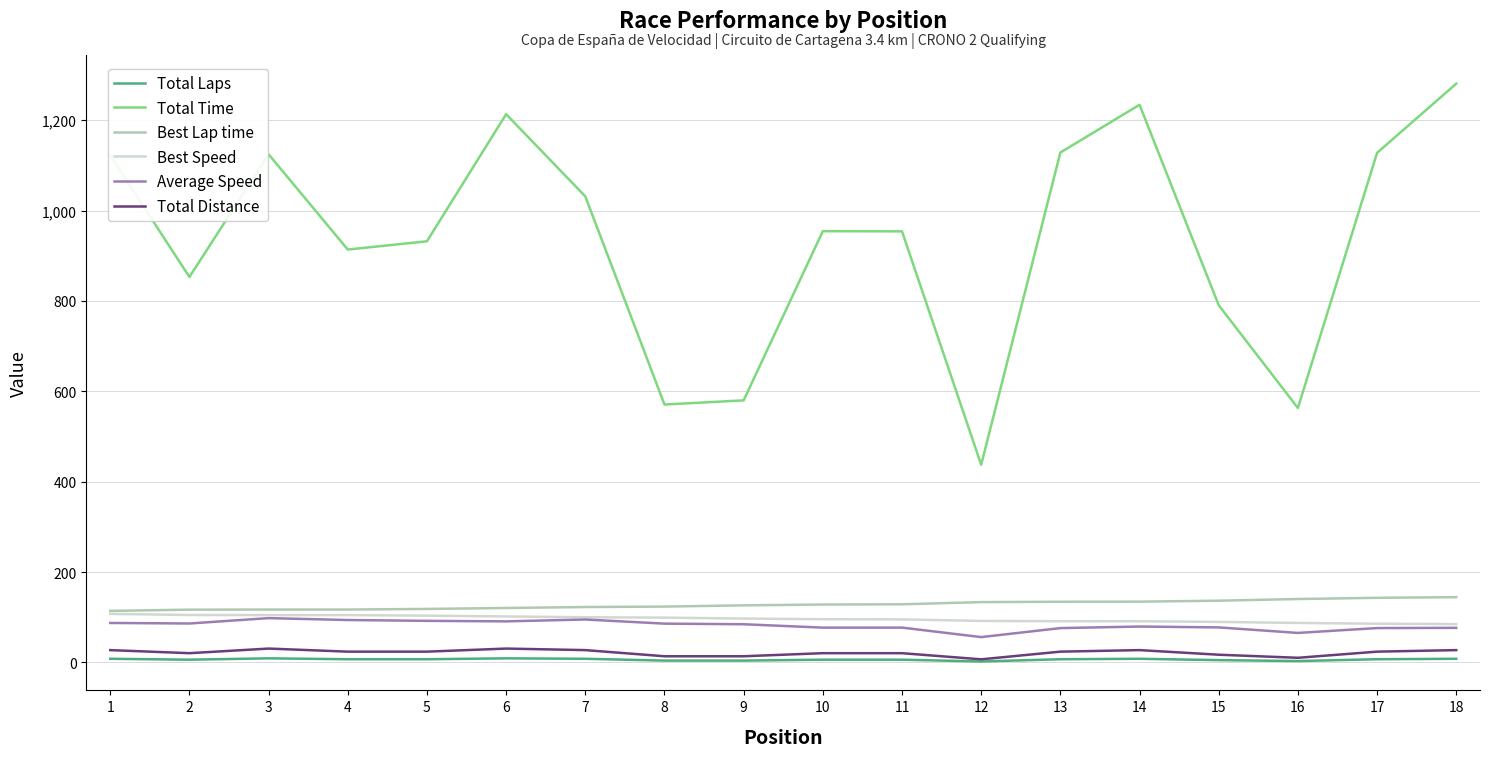

True or false: Average Speed has more than 1 points higher than both neighbors.

True